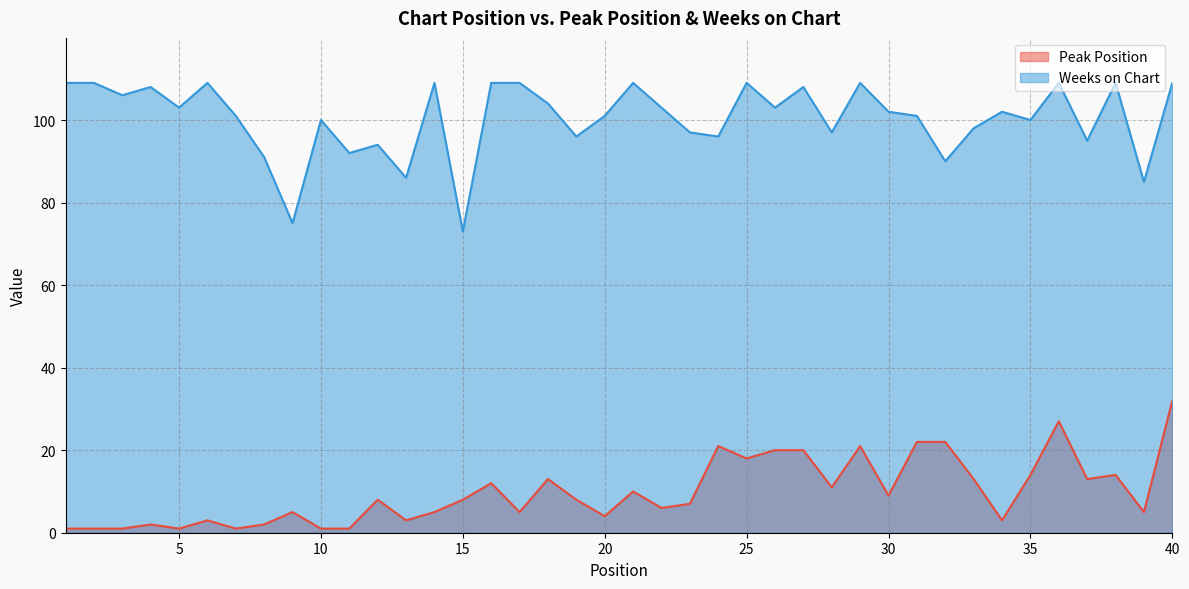

List the series in order of their peak value, highest first.

Weeks on Chart, Peak Position